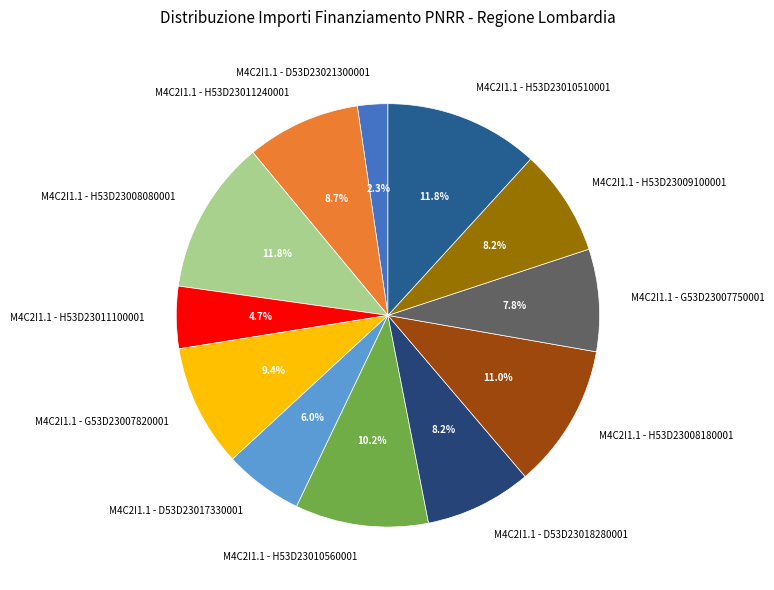

Which slice is the smallest?

M4C2I1.1 - D53D23021300001